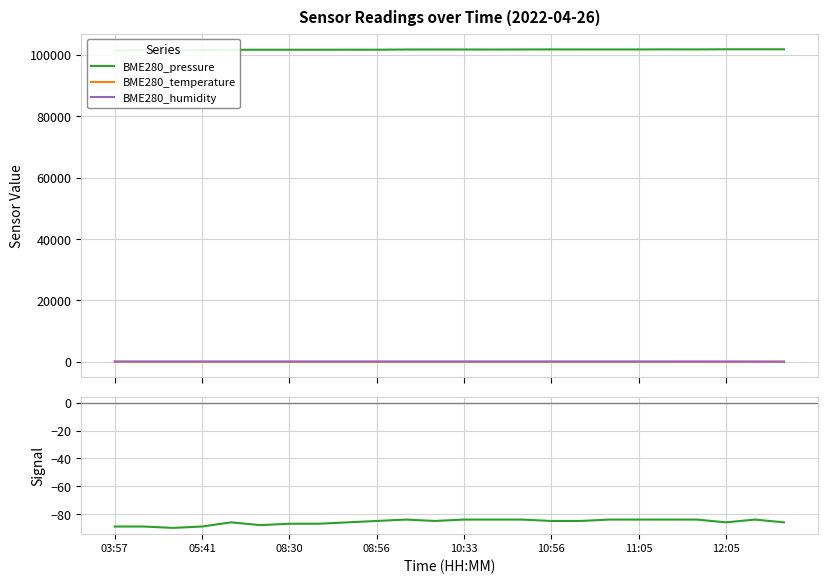

What is the value of the BME280_pressure point at the 12th from the left?

101753.5